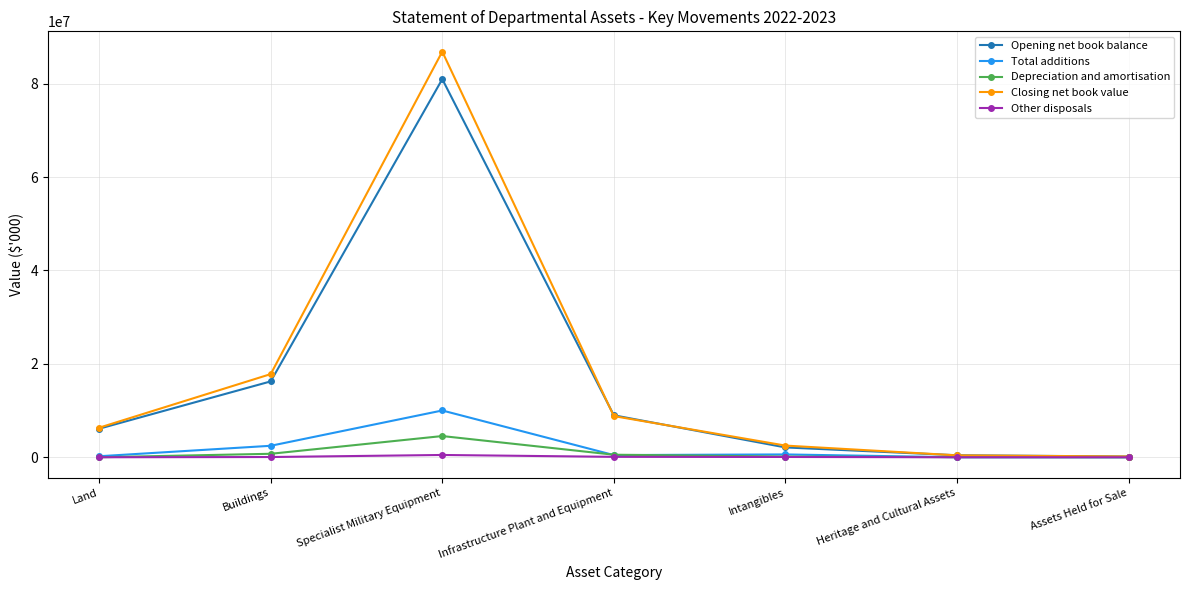

True or false: Opening net book balance has a value of 2103775 at Intangibles.

True